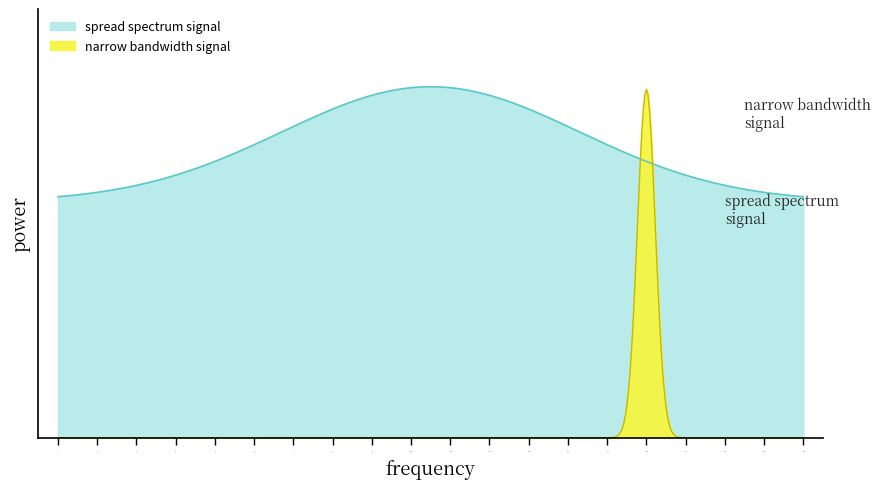

Is the value of spread spectrum signal at 11 greater than the value of narrow bandwidth signal at 1?

Yes